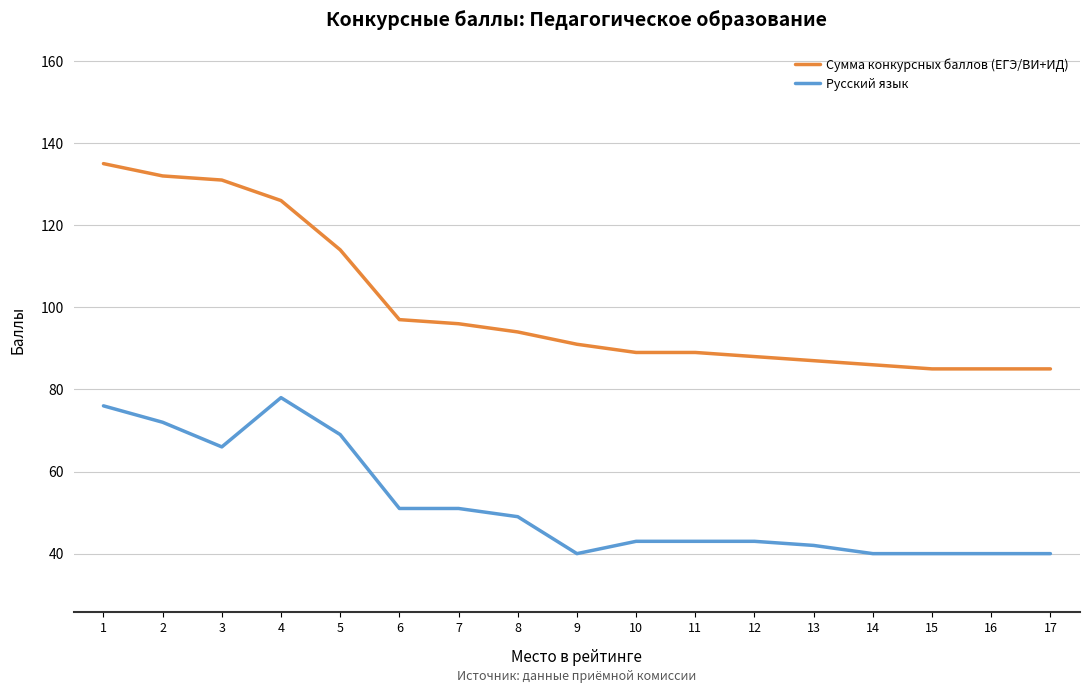

Where is Сумма конкурсных баллов (ЕГЭ/ВИ+ИД) nearest to the value 110?

5